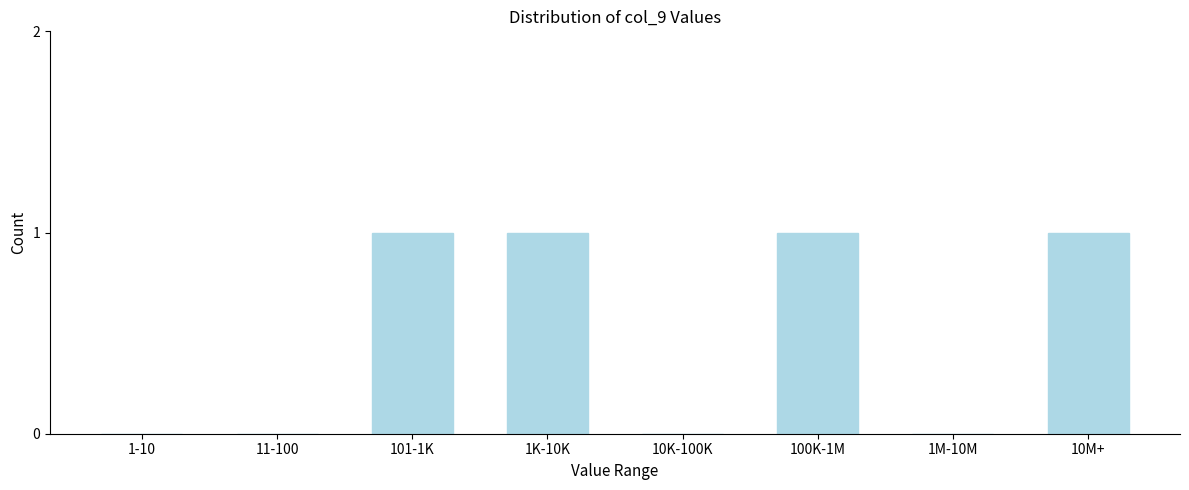

Reading right to left, list all the values displayed in this chart.

10M+=1	1M-10M=0	100K-1M=1	10K-100K=0	1K-10K=1	101-1K=1	11-100=0	1-10=0